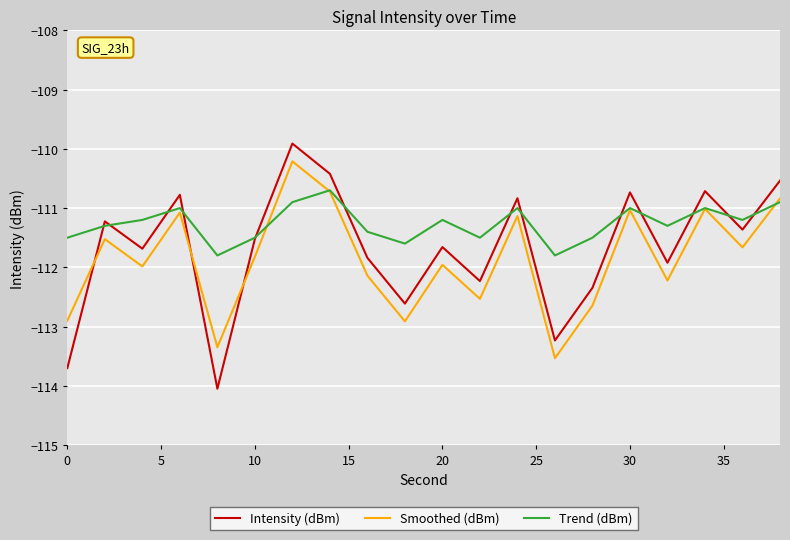

How many interior local peaks does the Trend (dBm) series have?

6